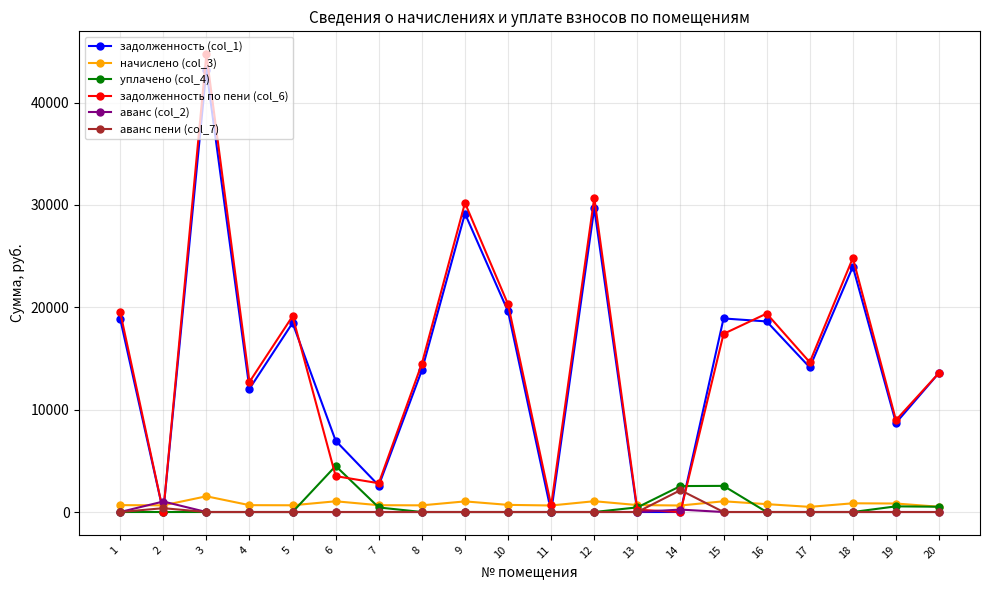

How many distinct data groups are displayed?

6